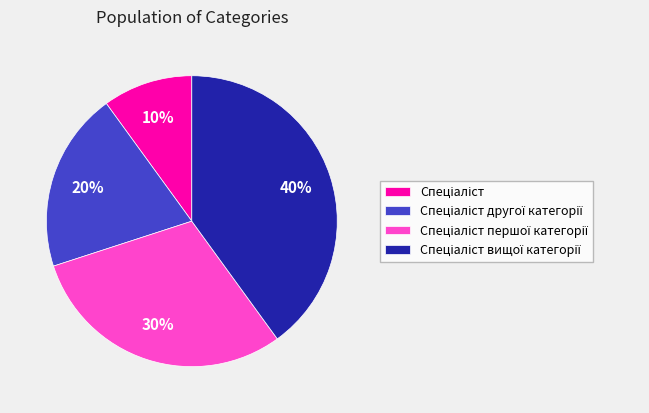

Is there any slice that represents more than half of the pie?

No